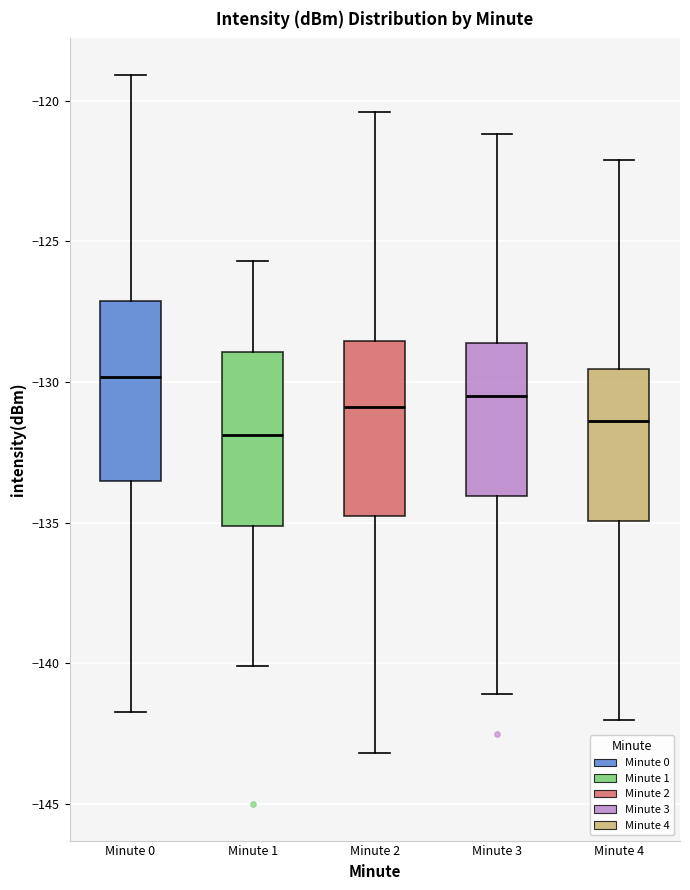

Reading left to right, read every box against the y-axis: the position of its median line, the range the box covers, and the ends of its whiskers. The values are not printed on the chart, so give them approximately, as read against the axis.

Minute 0: median -130.0, box -133.5 to -127.0, whiskers -141.5 to -119.0
Minute 1: median -132.0, box -135.0 to -129.0, whiskers -140.0 to -125.5
Minute 2: median -131.0, box -134.5 to -128.5, whiskers -143.0 to -120.5
Minute 3: median -130.5, box -134.0 to -128.5, whiskers -141.0 to -121.0
Minute 4: median -131.5, box -135.0 to -129.5, whiskers -142.0 to -122.0